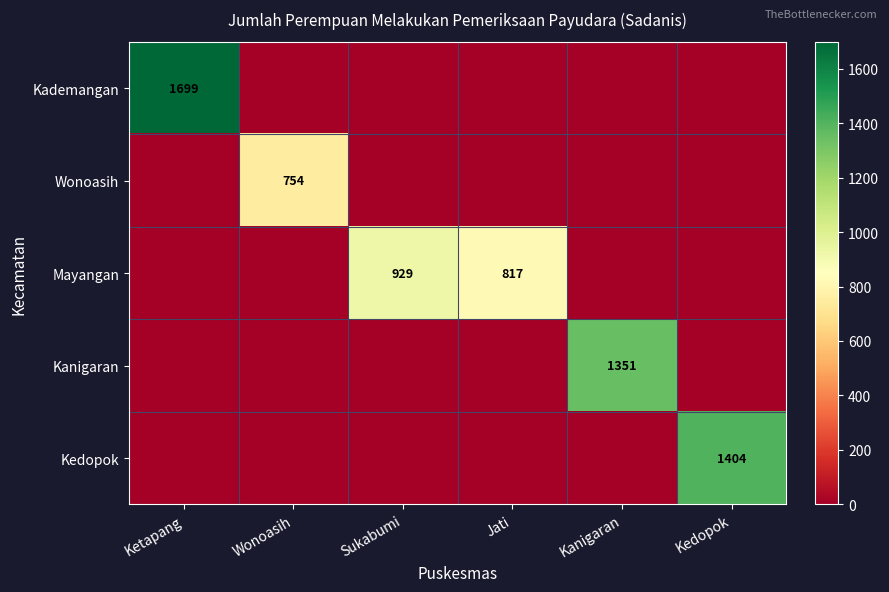

What is the average value of the Mayangan series?

291